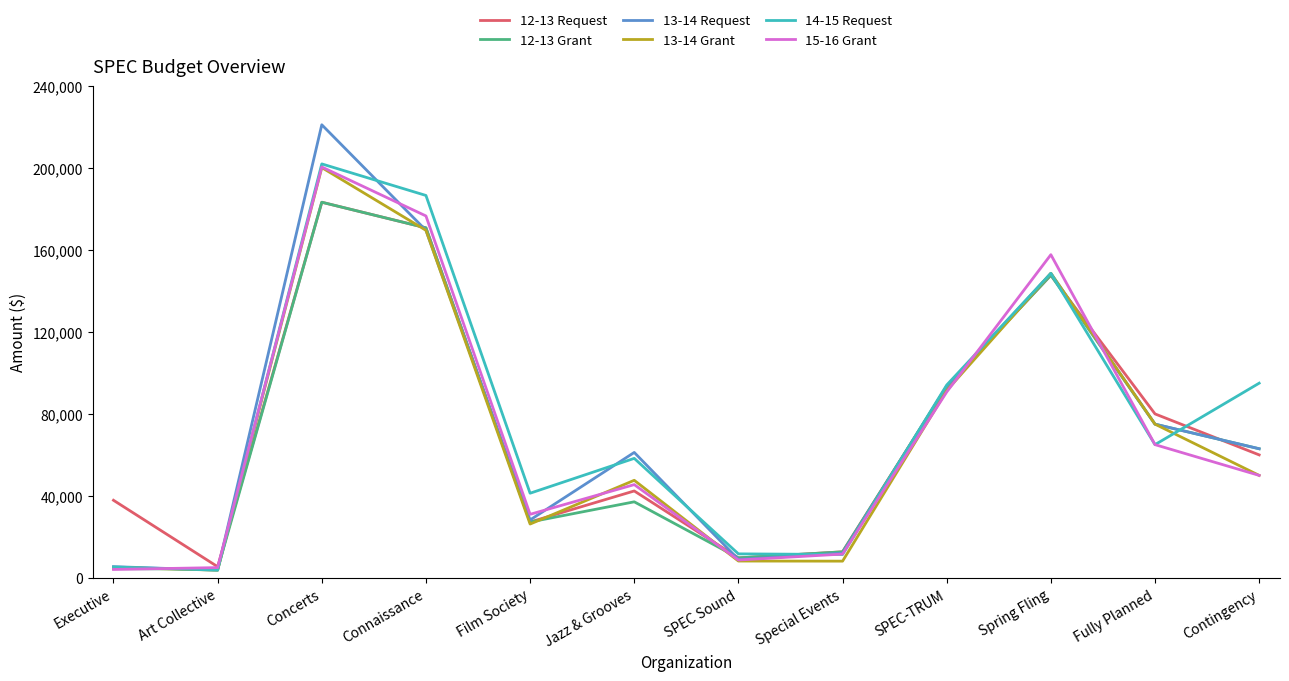

What is the sum of all 12-13 Request values?

870581